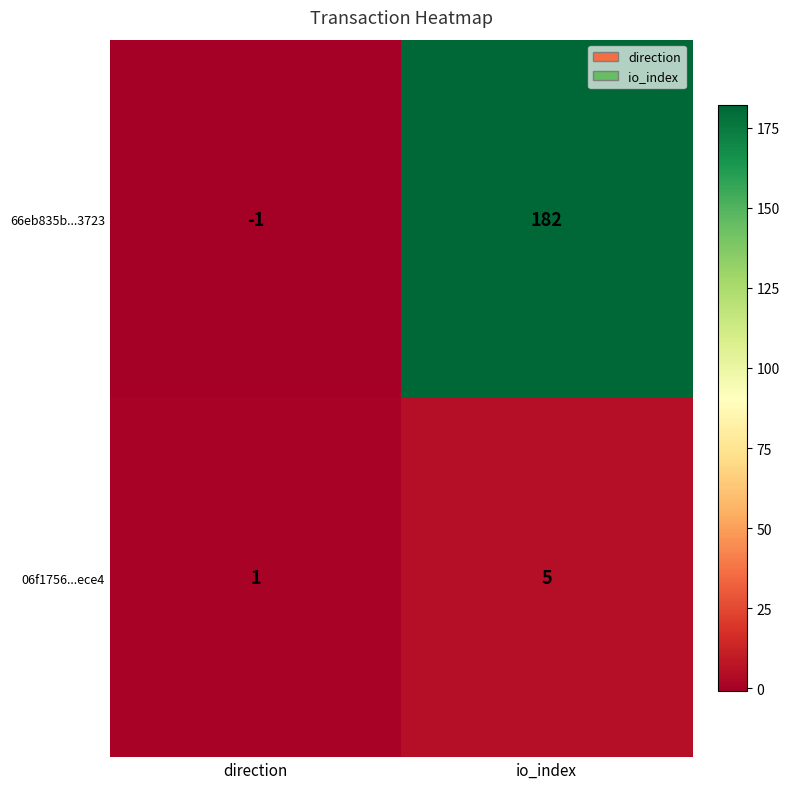

True or false: 66eb835b...3723 has a value of 40 at io_index.

False